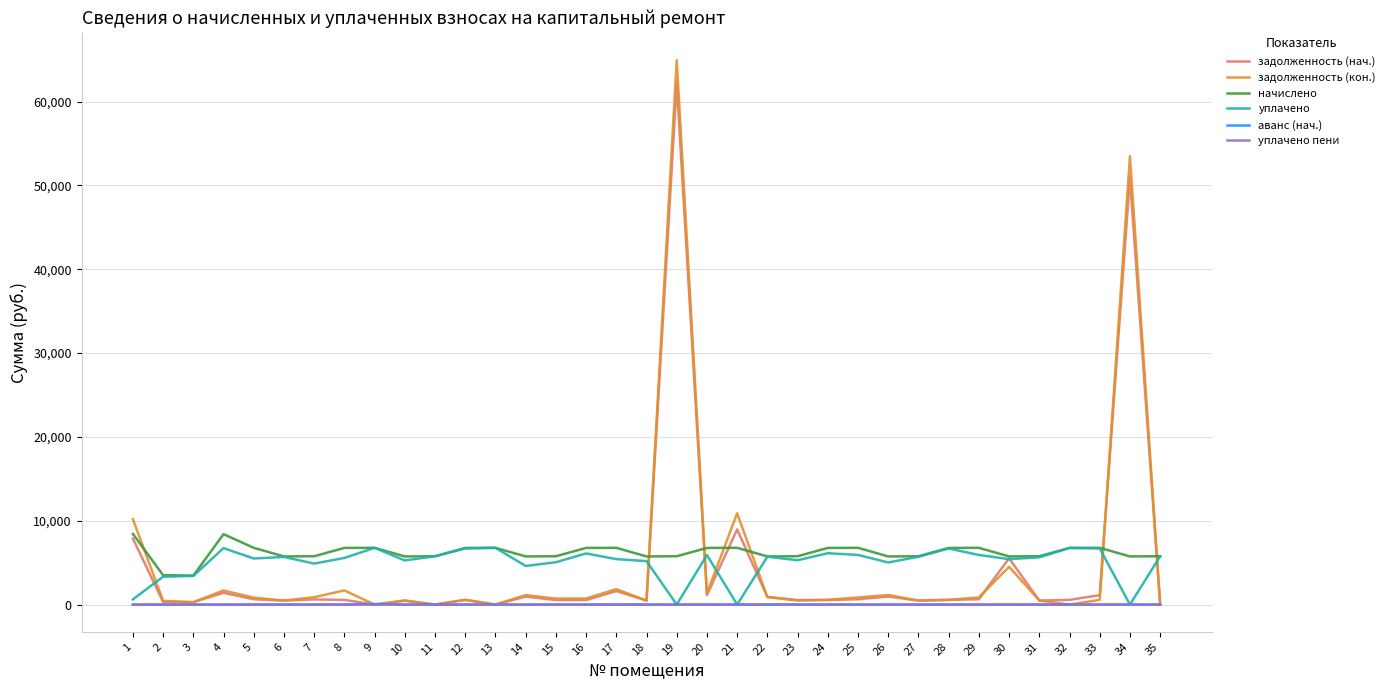

Which series has the widest spread of values?

задолженность (кон.)